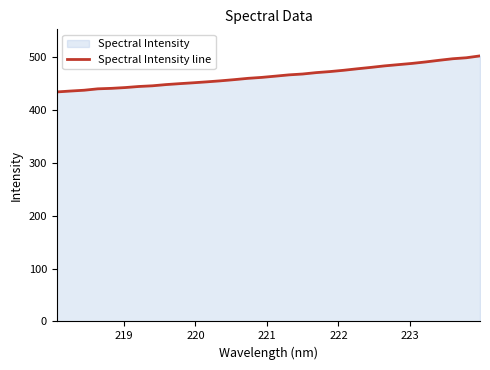

What is the minimum value shown in the chart?

434.5